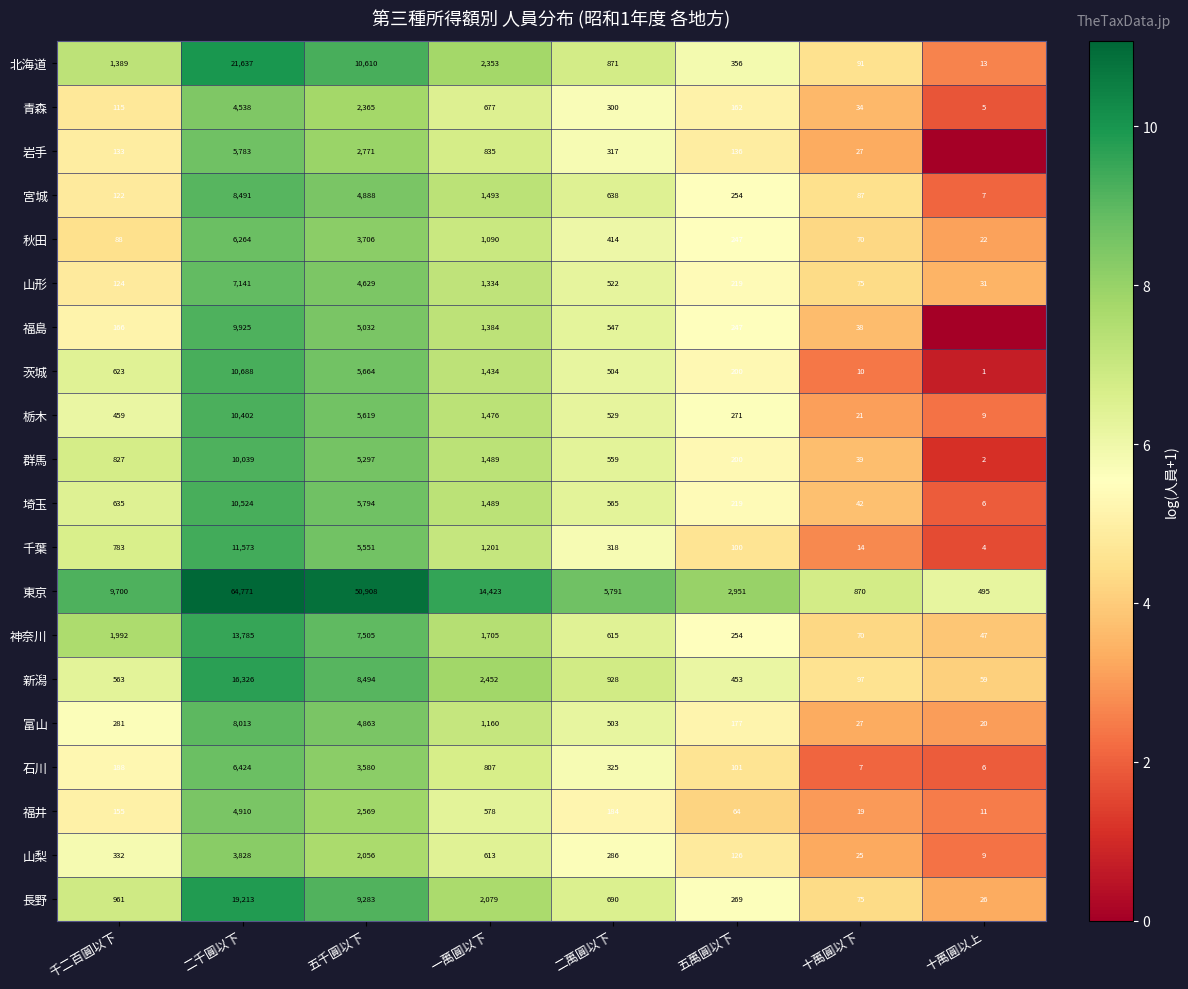

Which category has the highest value in the 秋田 series?

二千圓以下